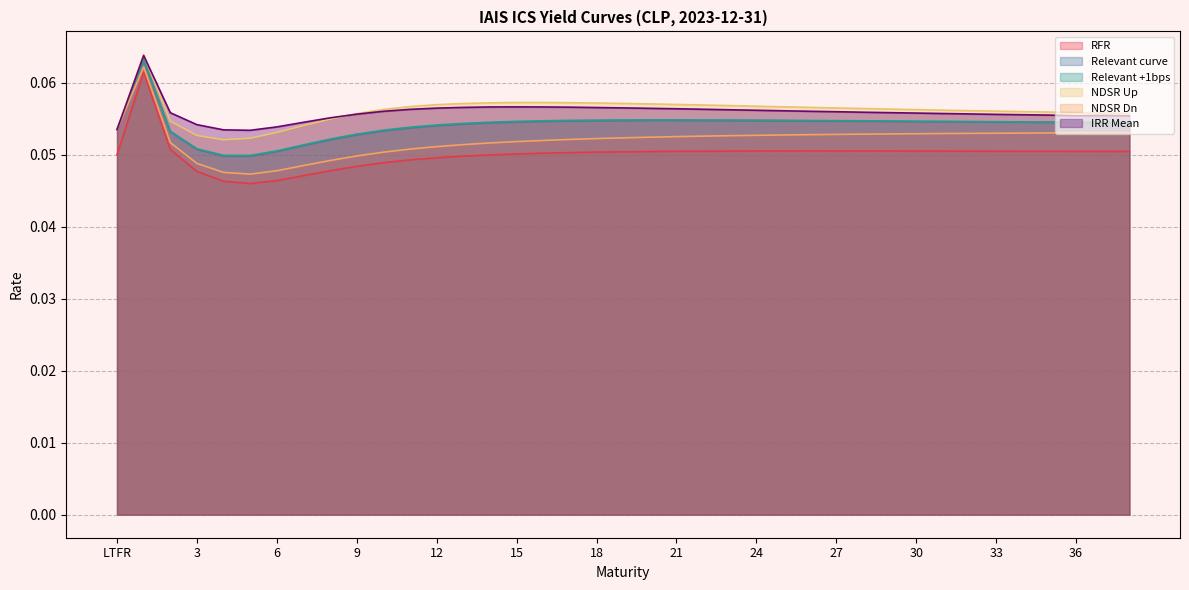

True or false: Relevant +1bps and RFR intersect in this chart.

False